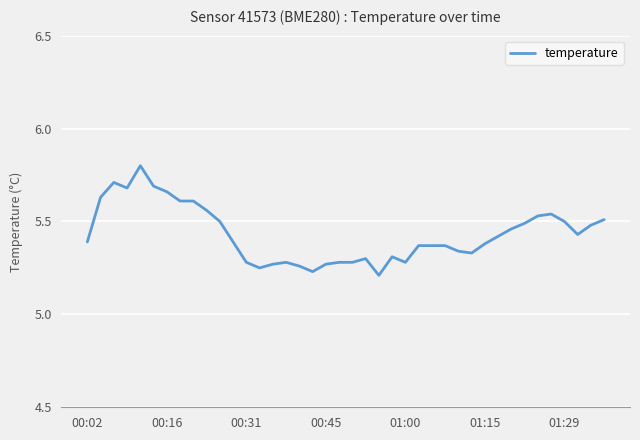

Is this an area chart (filled region under the line)?

No